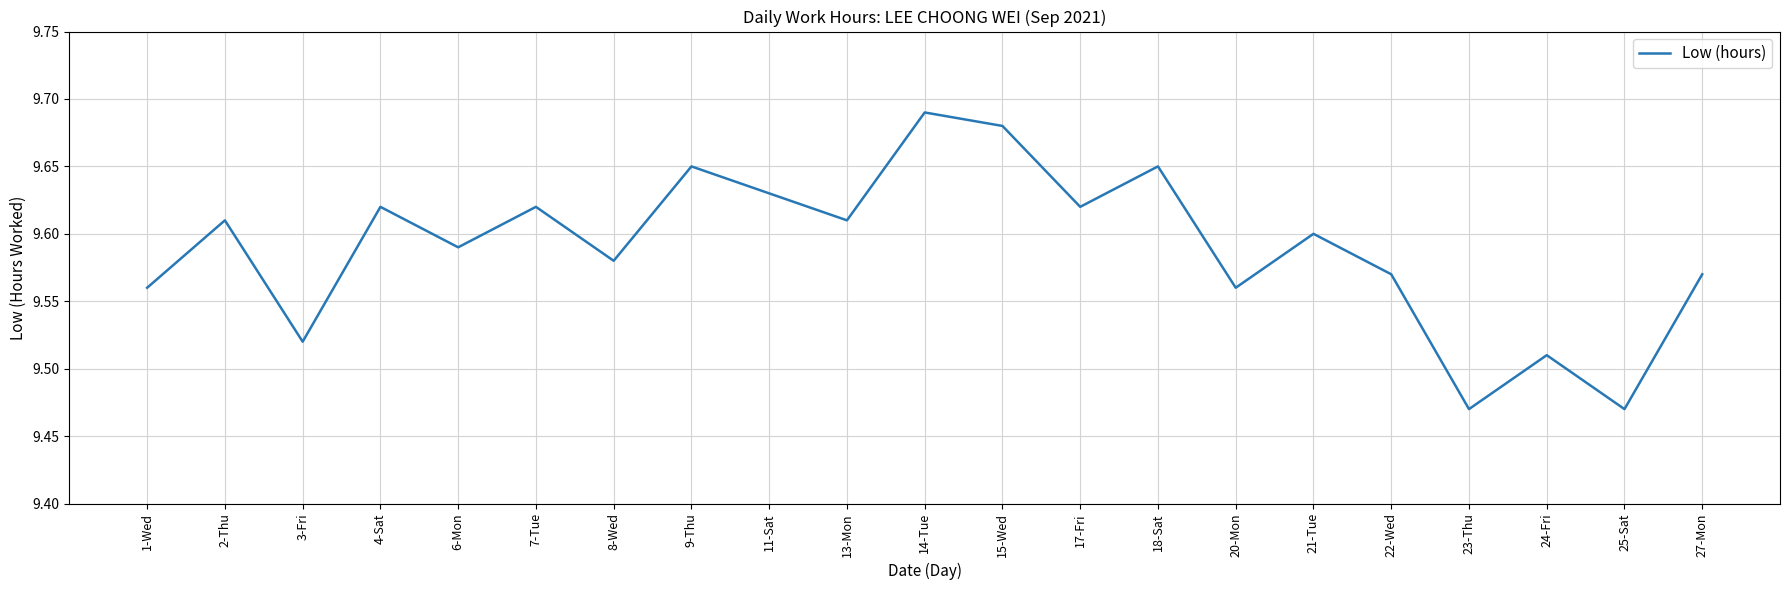

Which has a higher value, 2-Thu or 20-Mon?

2-Thu